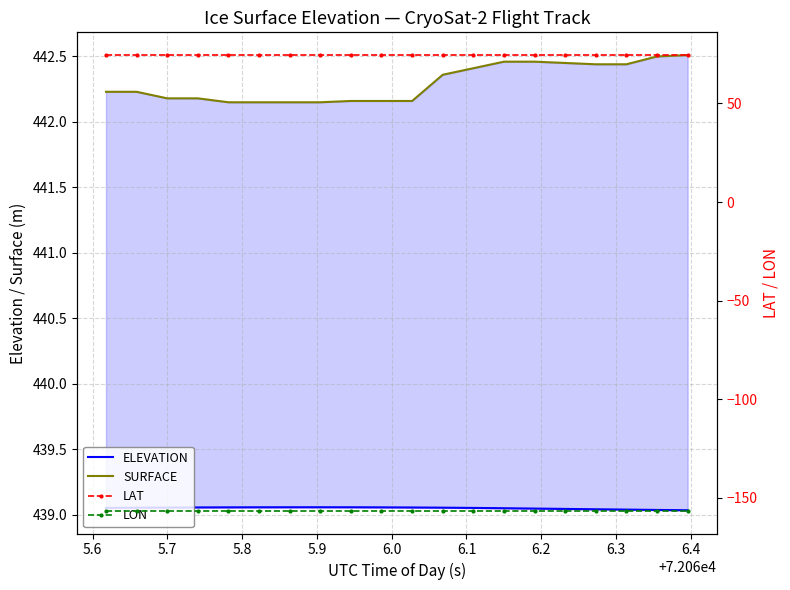

True or false: LAT and LON cross at least once.

False